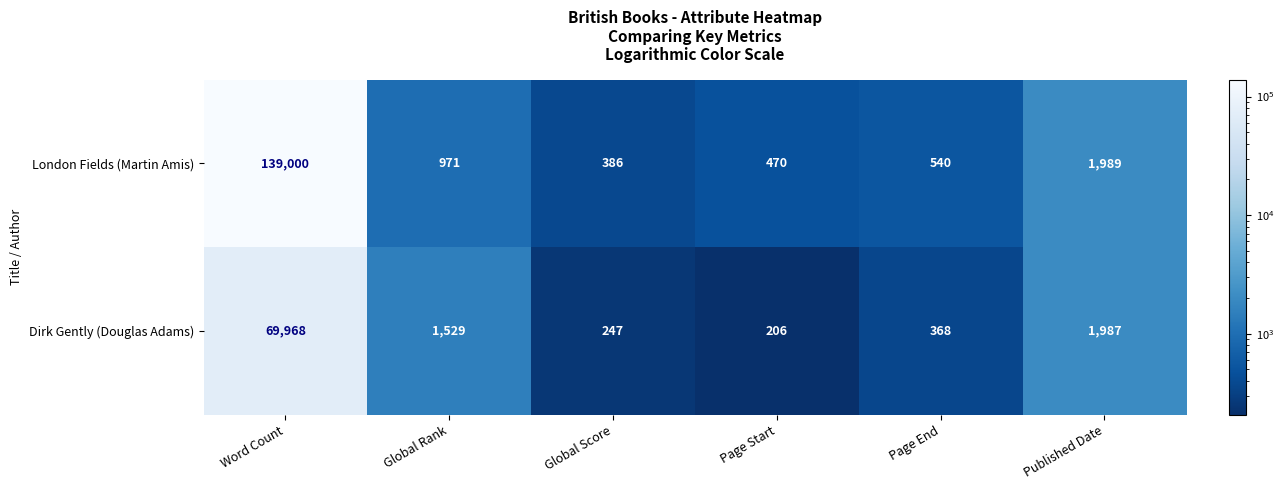

What is the greatest value displayed?

139000